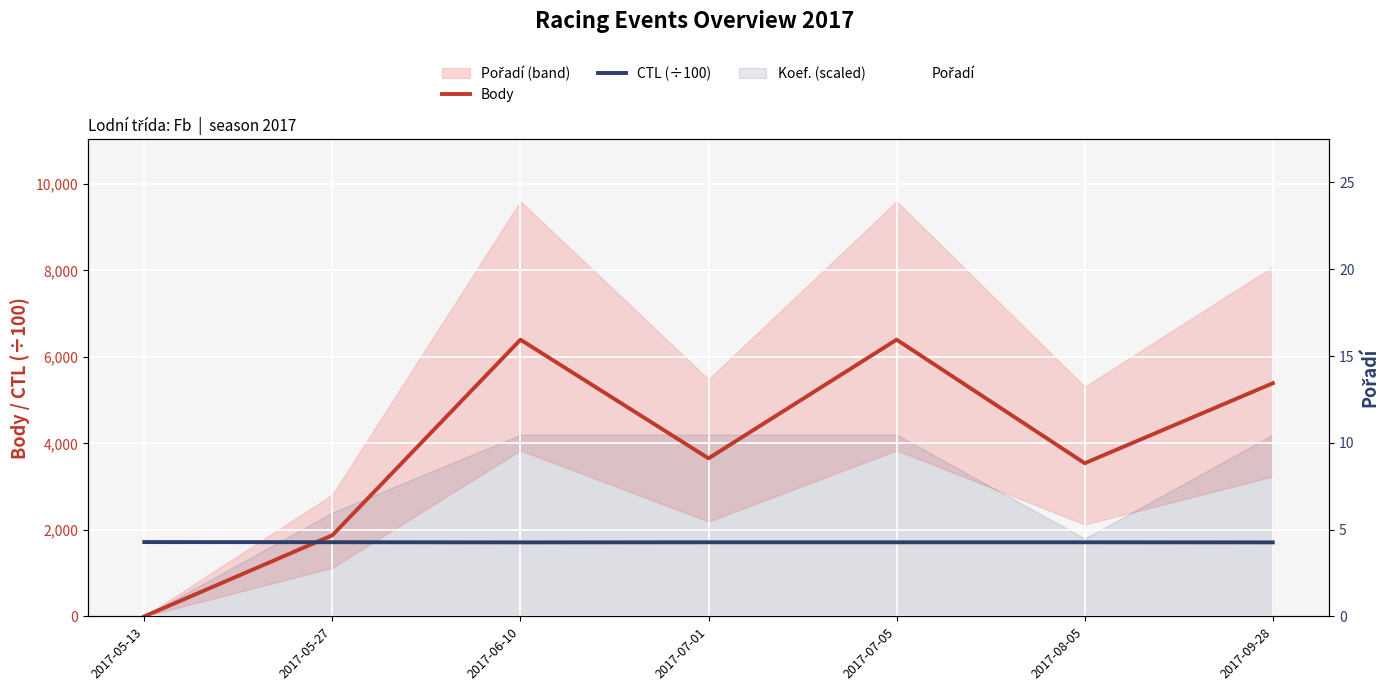

The Body series shows 6088.5 at 2017-07-01. True or false?

False